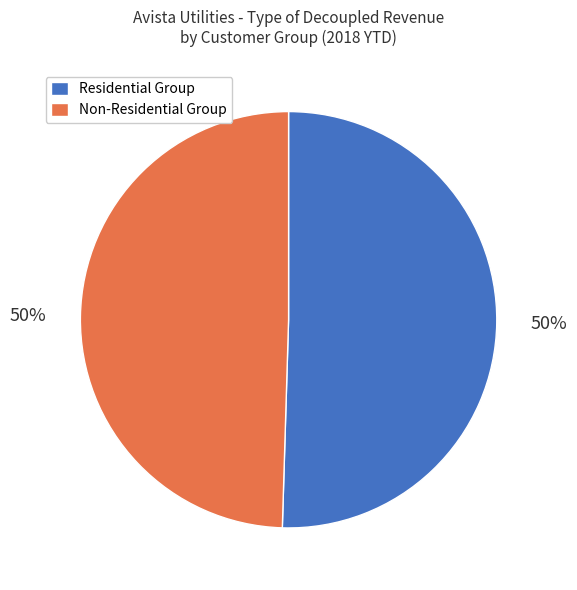

Is it true that Residential Group is 50% of the pie?

True